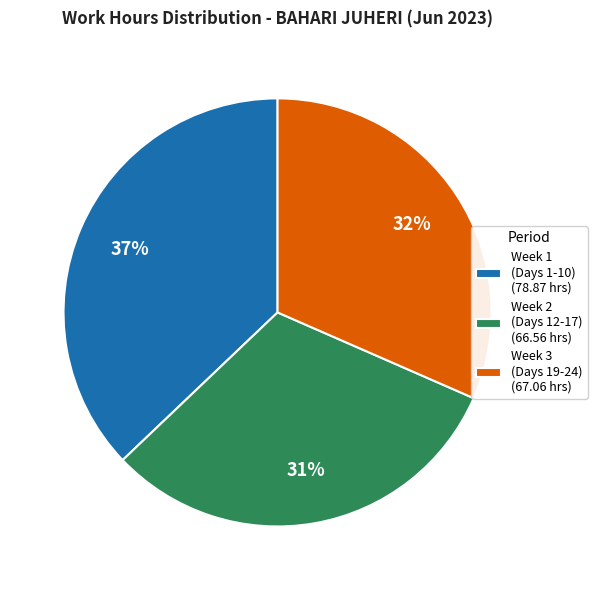

Which slice is the largest?

Week 1 (Days 1-10) (78.87 hrs)